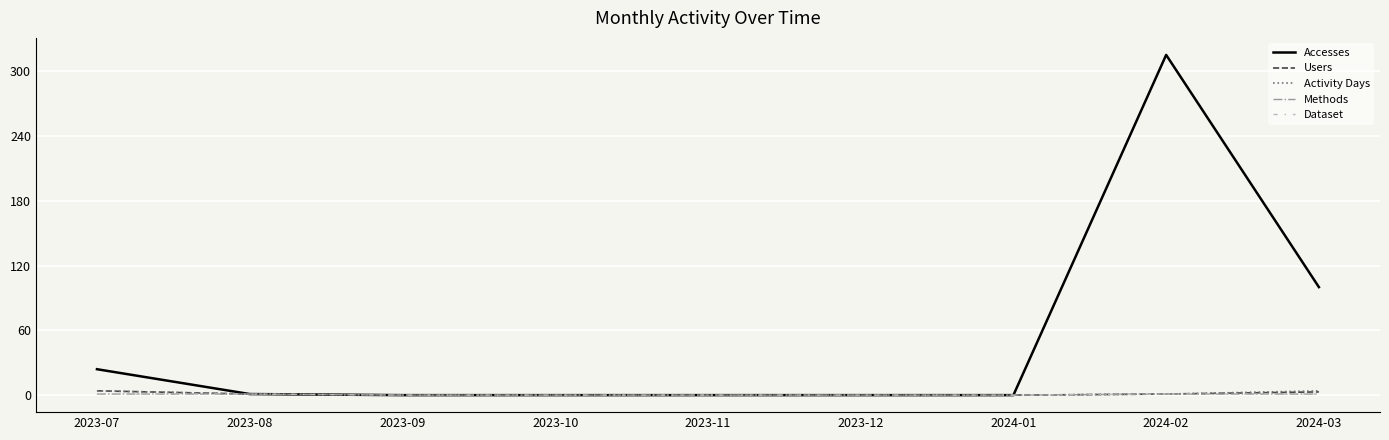

True or false: Activity Days has more than 0 interior local peaks.

False